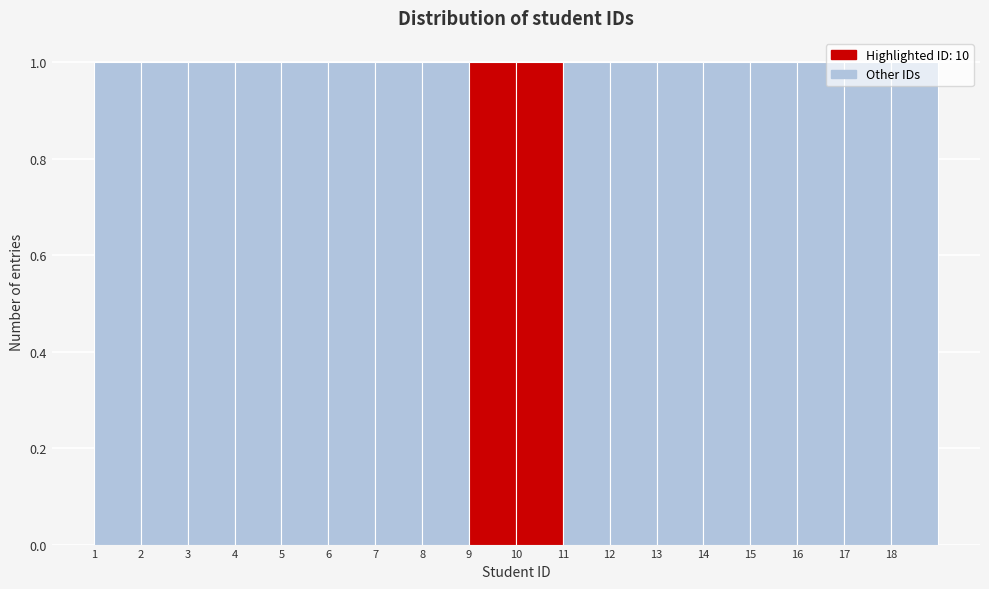

What is the height of the bar covering 14 to 15 on the x-axis? The values are not printed on the chart, so give them approximately, as read against the axis.

1